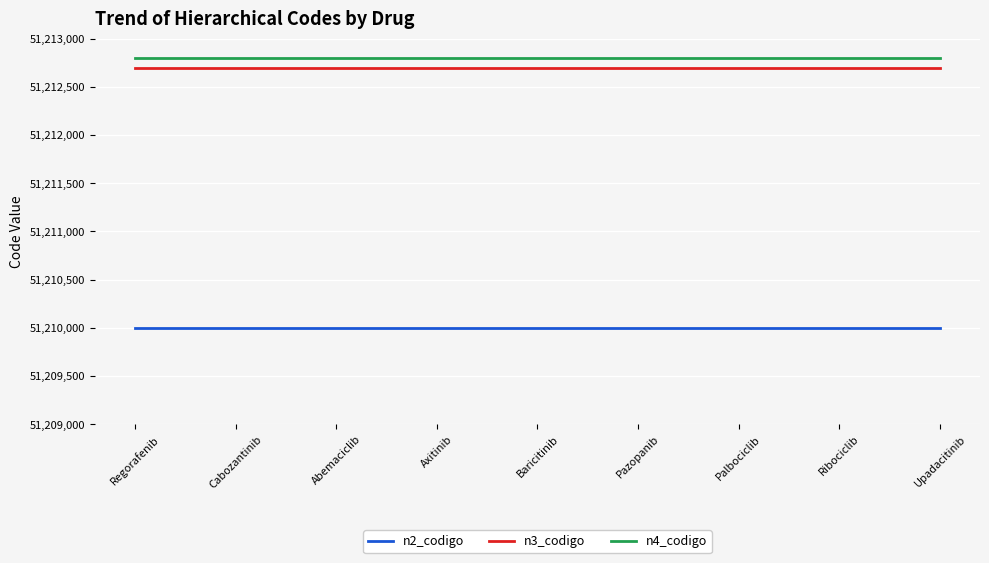

What is the total value across all series at Baricitinib?

153635499